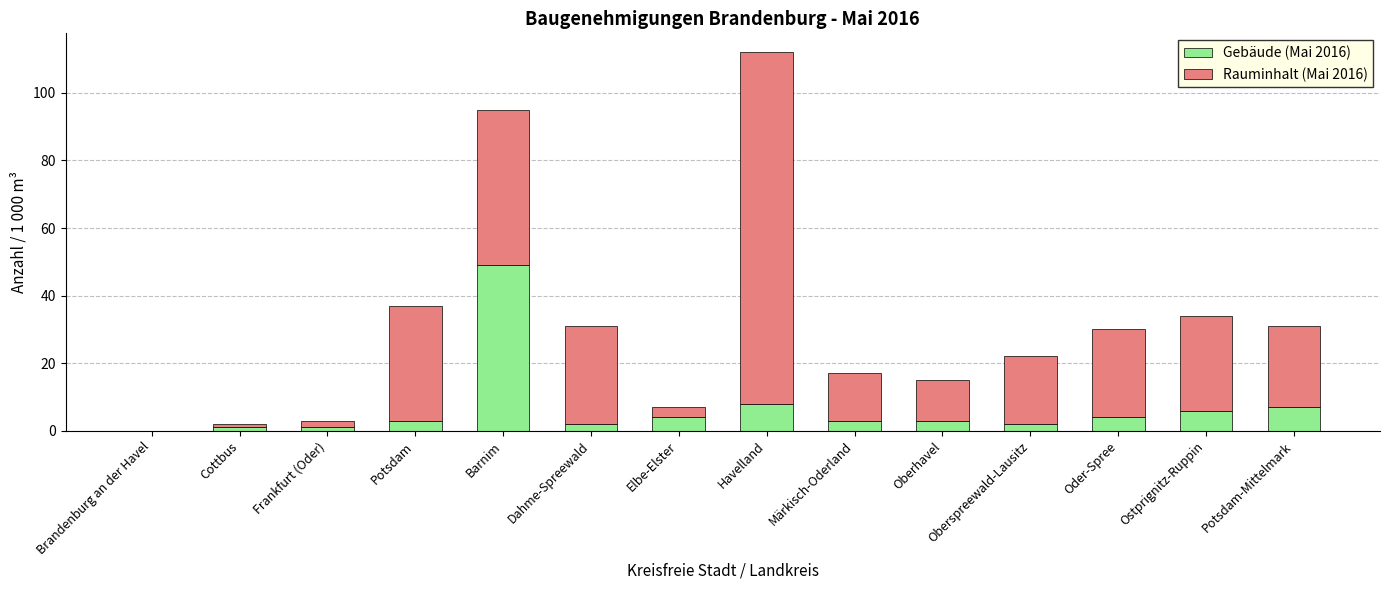

The Gebäude (Mai 2016) series shows 3 at Märkisch-Oderland. True or false?

True